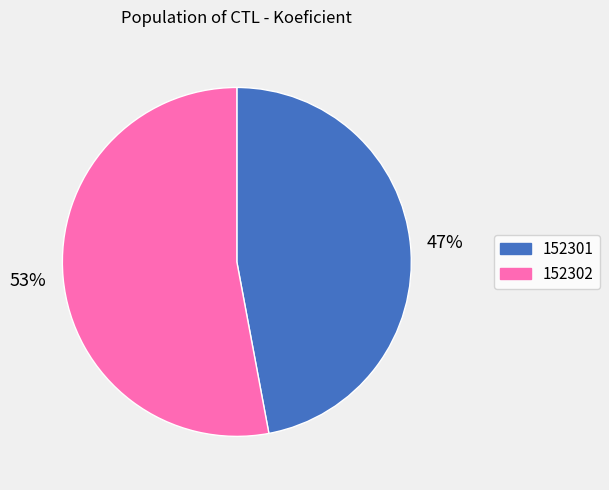

Count the number of slices in the pie.

2